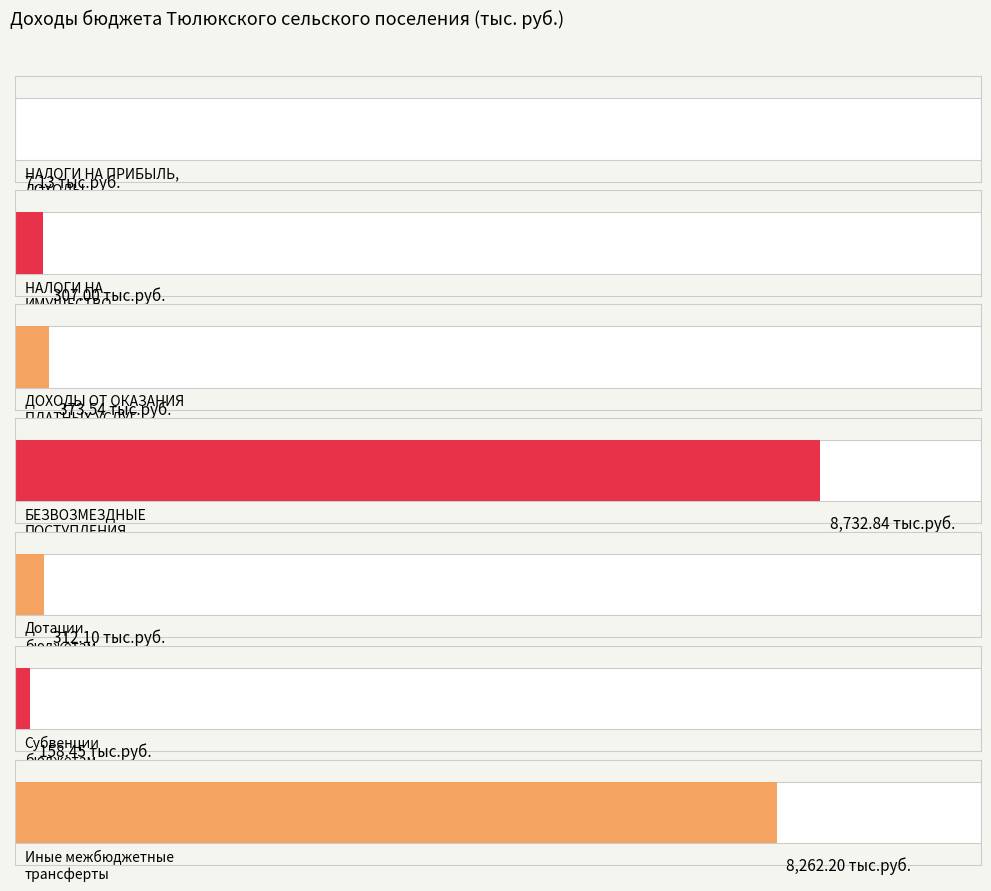

List the labels in order of value, largest first.

БЕЗВОЗМЕЗДНЫЕ
ПОСТУПЛЕНИЯ, Иные межбюджетные
трансферты, ДОХОДЫ ОТ ОКАЗАНИЯ
ПЛАТНЫХ УСЛУГ, Дотации
бюджетам, НАЛОГИ НА
ИМУЩЕСТВО, Субвенции
бюджетам, НАЛОГИ НА ПРИБЫЛЬ,
ДОХОДЫ